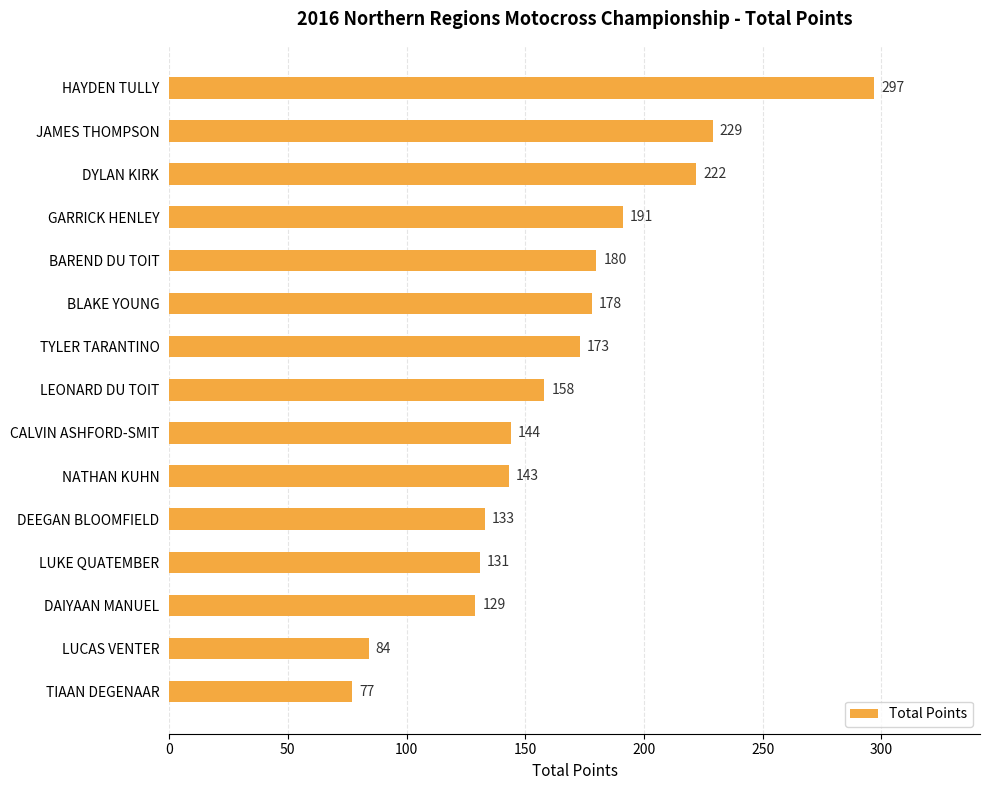

What is the maximum value shown in the chart?

297